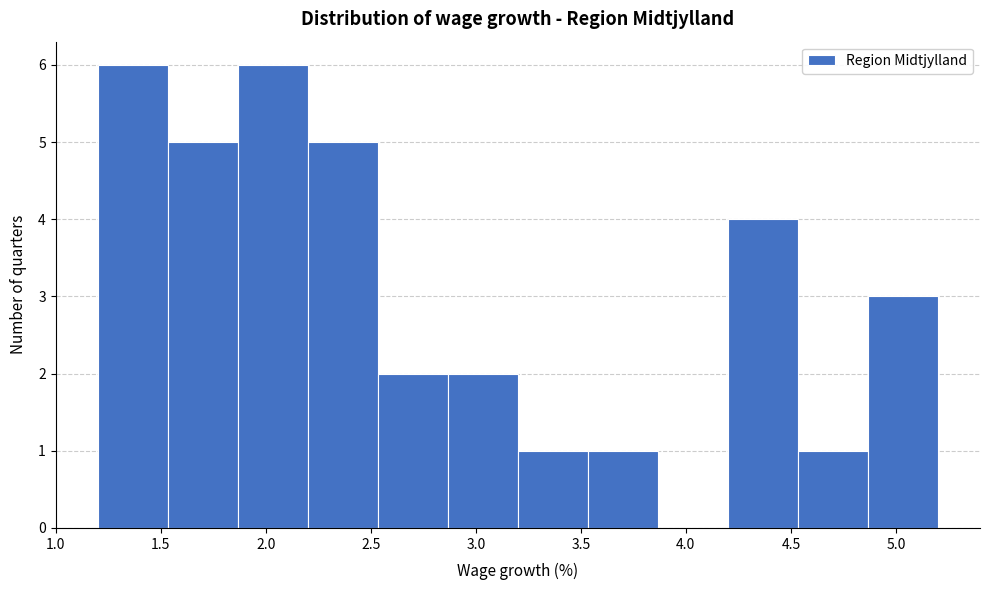

Reading left to right, transcribe this chart: for each bar, give the range it covers on the x-axis and its height. Neither the bar edges nor the heights are printed on the chart, so give them approximately, as read against the axes.

1.20 to 1.55: 6
1.55 to 1.85: 5
1.85 to 2.20: 6
2.20 to 2.55: 5
2.55 to 2.85: 2
2.85 to 3.20: 2
3.20 to 3.55: 1
3.55 to 3.85: 1
3.85 to 4.20: 0
4.20 to 4.55: 4
4.55 to 4.85: 1
4.85 to 5.20: 3